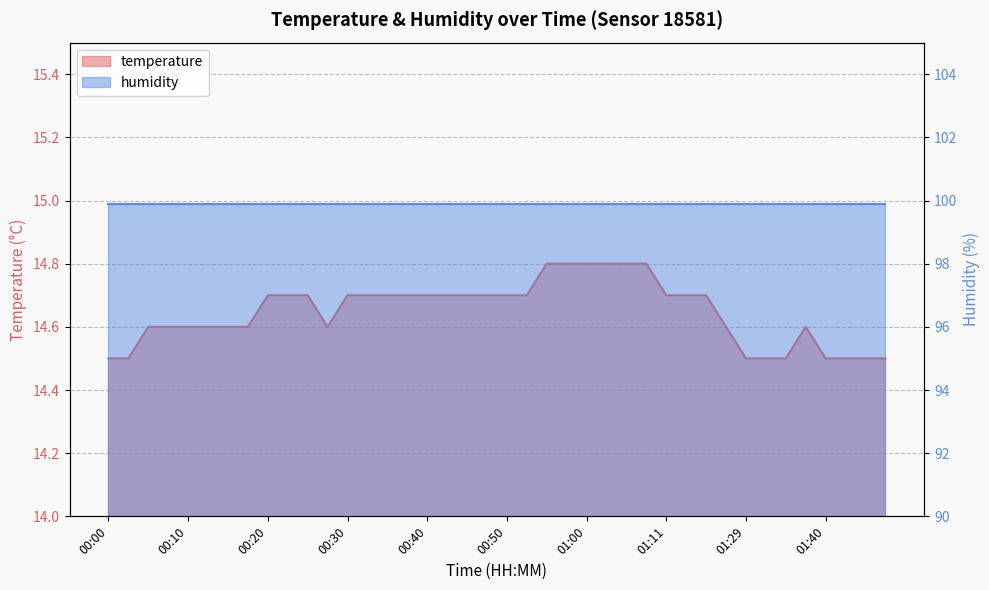

Reading left to right, extract all data points from this chart.

00:00=14.5	00:03=14.5	00:05=14.6	00:08=14.6	00:10=14.6	00:13=14.6	00:15=14.6	00:18=14.6	00:20=14.7	00:23=14.7	00:25=14.7	00:28=14.6	00:30=14.7	00:32=14.7	00:35=14.7	00:37=14.7	00:40=14.7	00:42=14.7	00:45=14.7	00:48=14.7	00:50=14.7	00:53=14.7	00:55=14.8	00:58=14.8	01:00=14.8	01:03=14.8	01:06=14.8	01:09=14.8	01:11=14.7	01:14=14.7	01:17=14.7	01:23=14.6	01:29=14.5	01:32=14.5	01:35=14.5	01:37=14.6	01:40=14.5	01:42=14.5	01:45=14.5	01:47=14.5